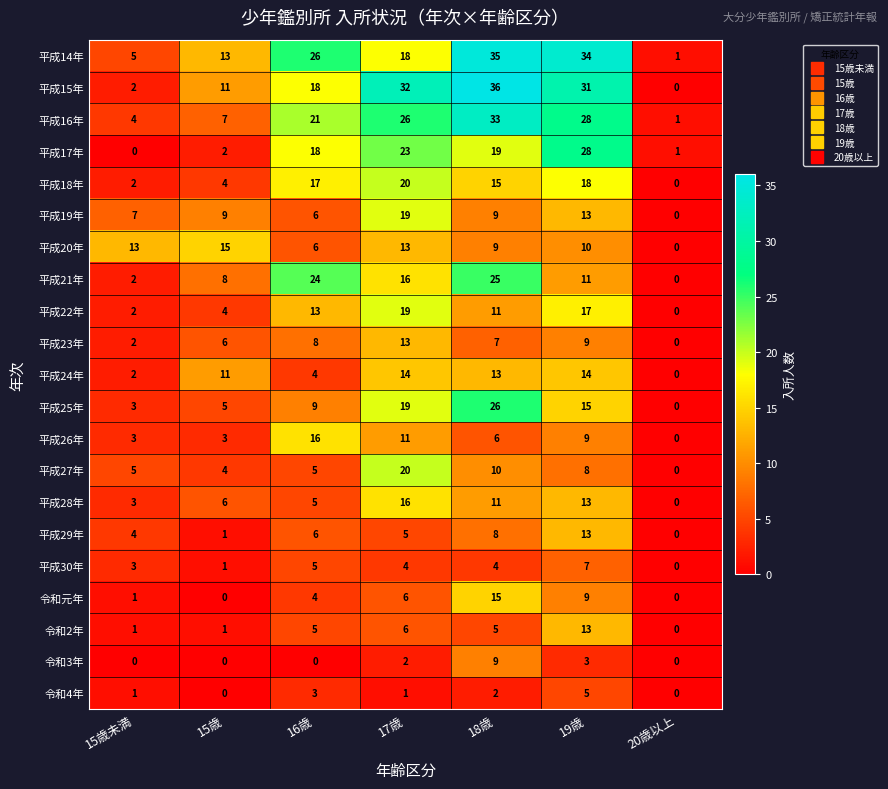

What is the difference between the highest and lowest values at 18歳?

34